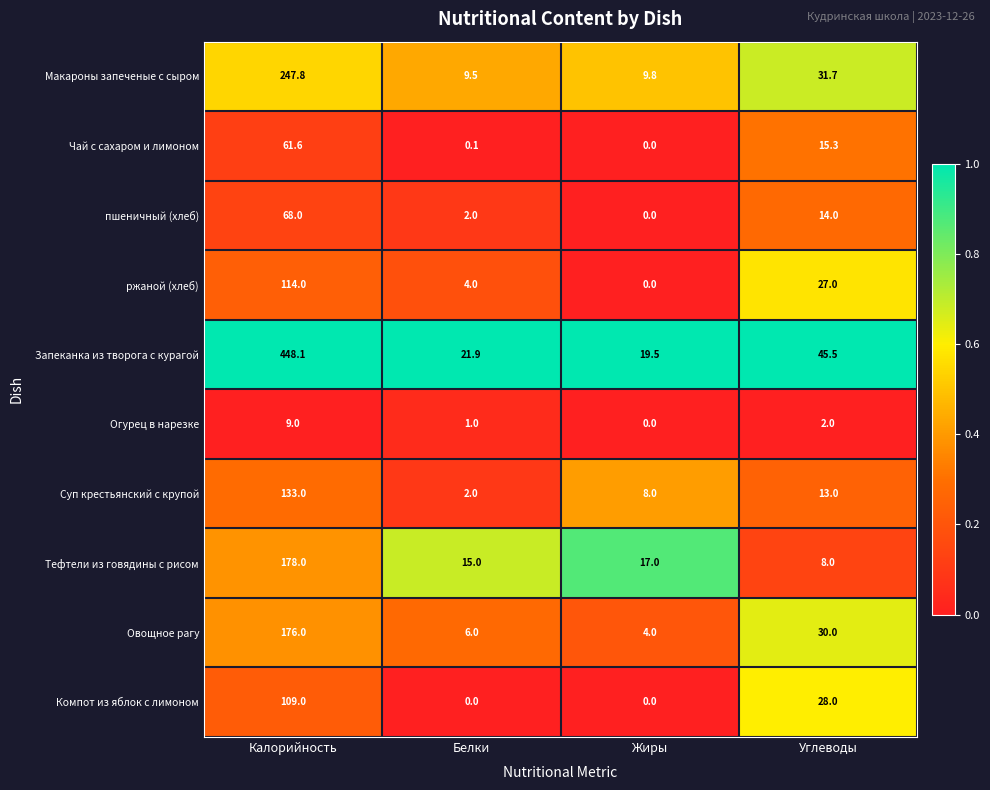

Which series has the widest spread of values?

Запеканка из творога с курагой